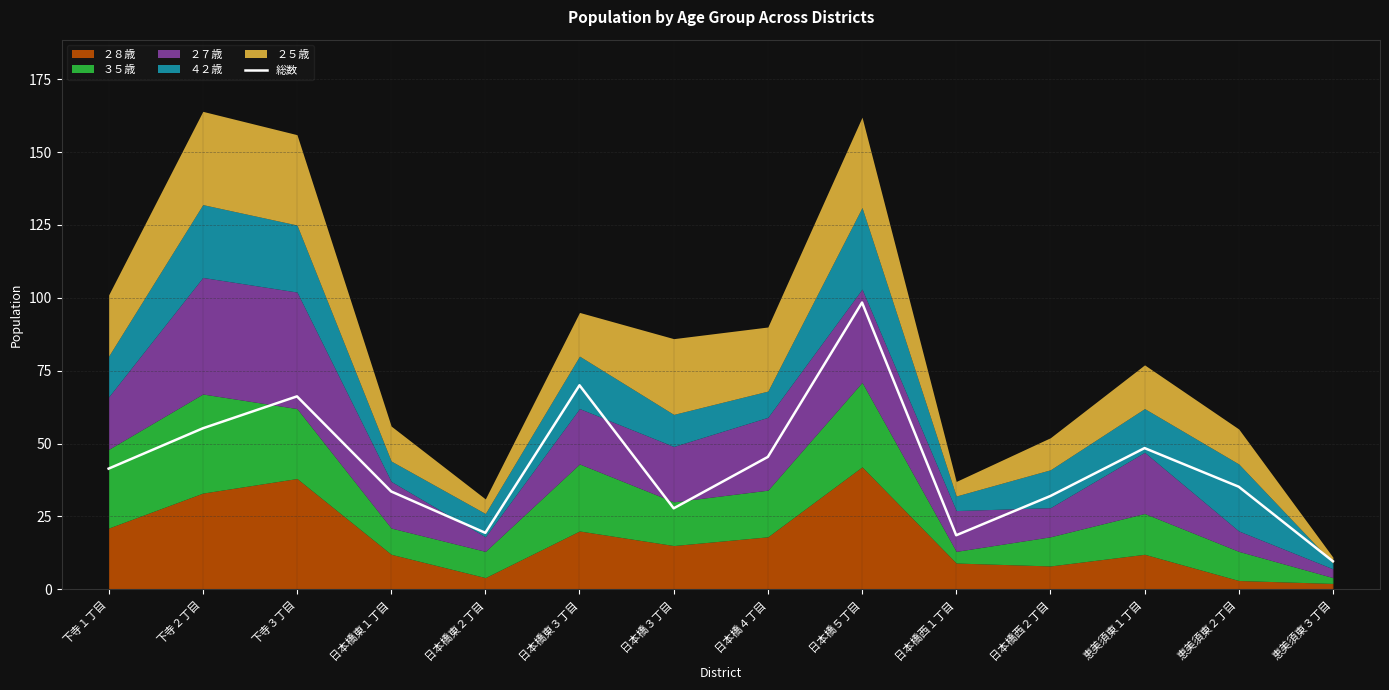

Between 日本橋３丁目 and 下寺２丁目, which is larger?

下寺２丁目